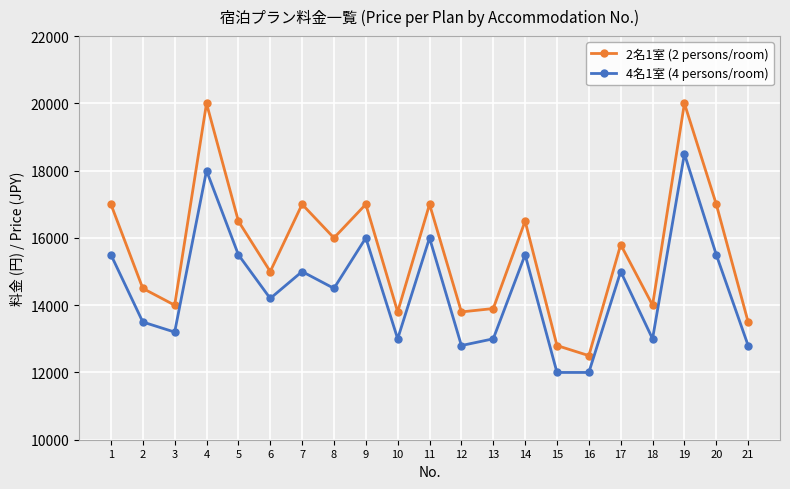

What are all the series names shown in the legend?

2名1室 (2 persons/room), 4名1室 (4 persons/room)